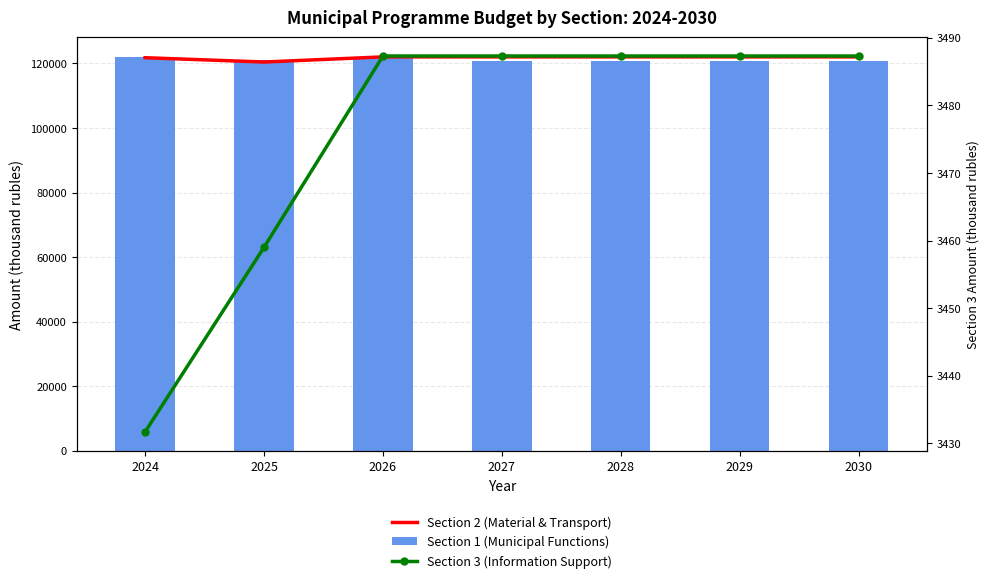

Which series has the largest range (max minus min)?

Section 2 (Material & Transport)